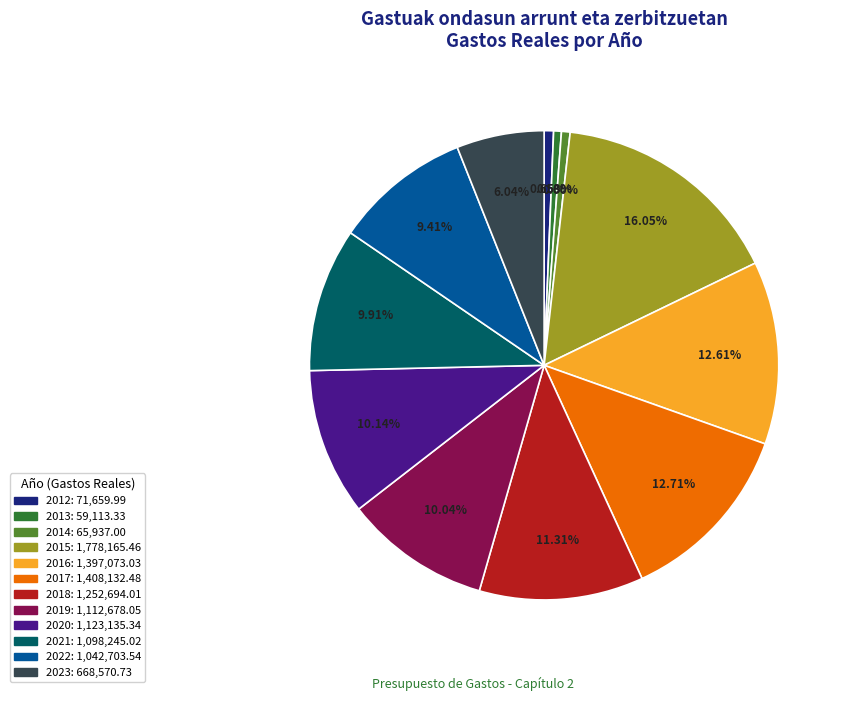

To the nearest percent, what is the difference between the 2012 and 2017 slice percentages?

12%